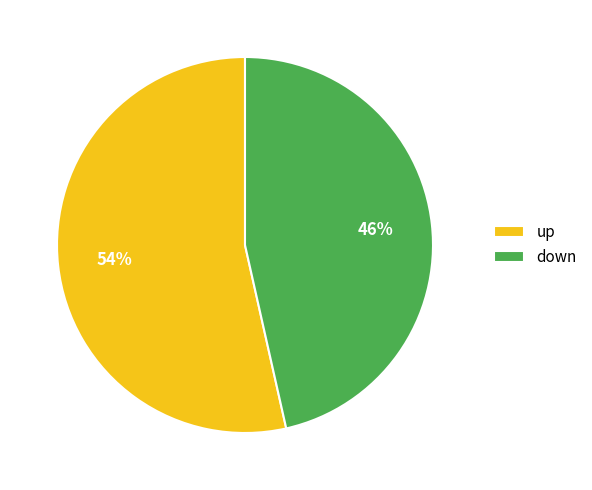

To the nearest percent, what percentage of the pie is down?

46%